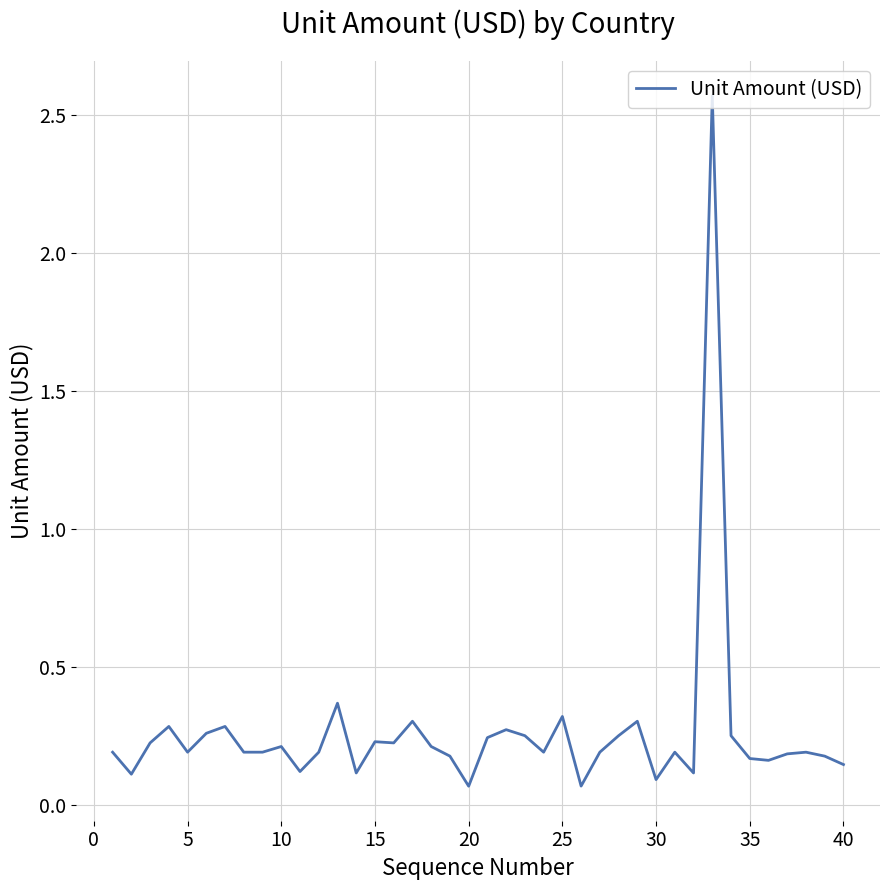

What is the sum of all values?

10.6